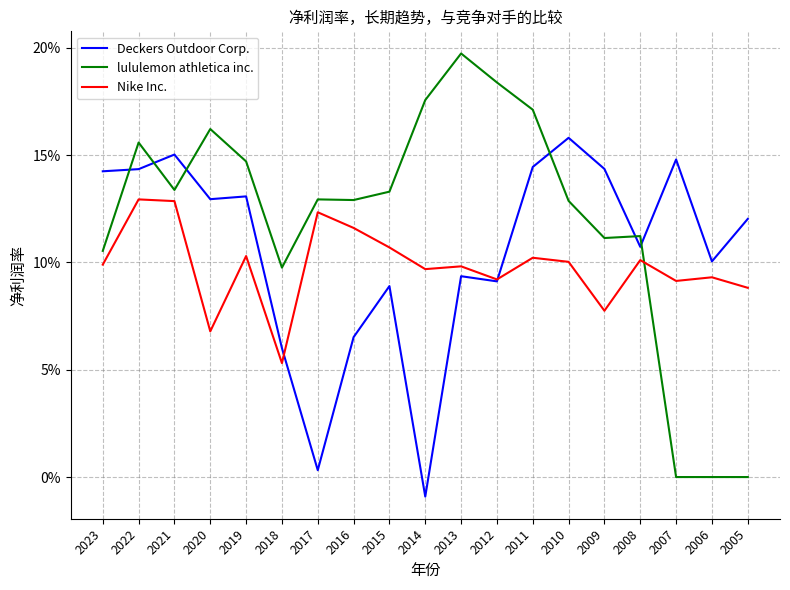

Does the chart display data point markers on the line(s)?

No